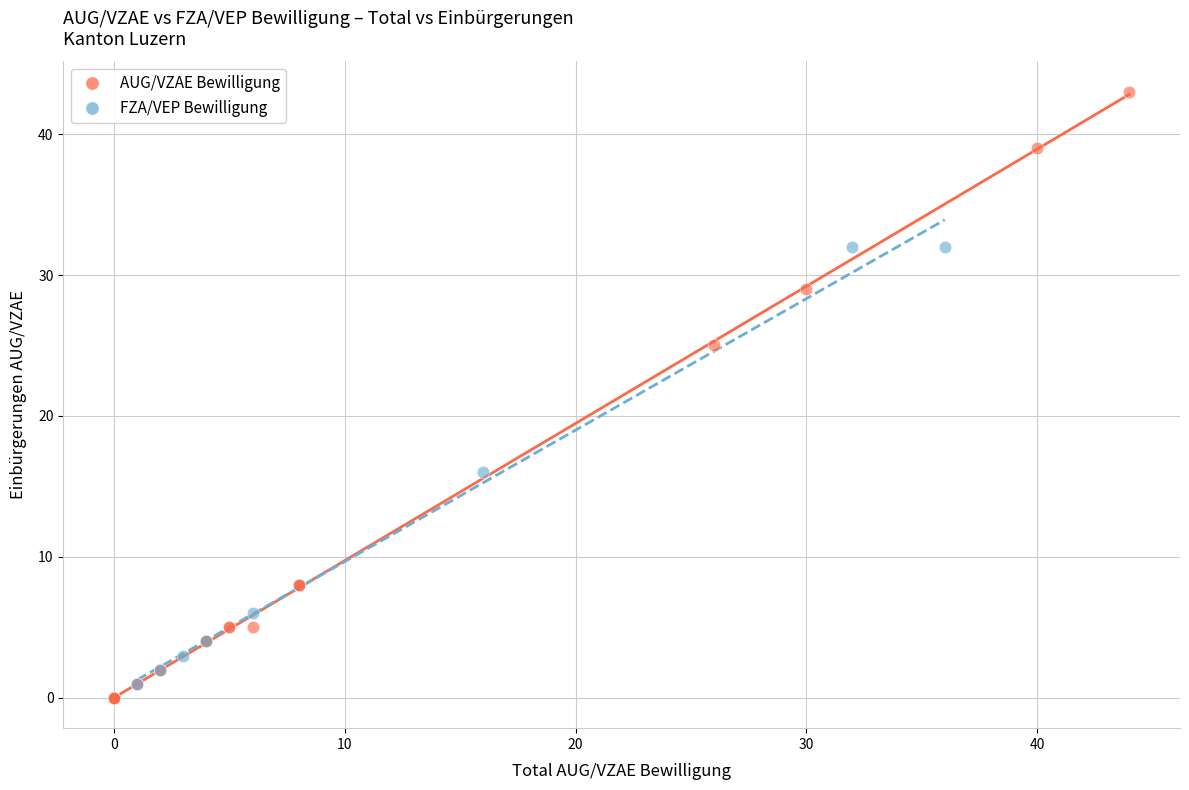

Which series has the widest spread of Y values?

AUG/VZAE Bewilligung